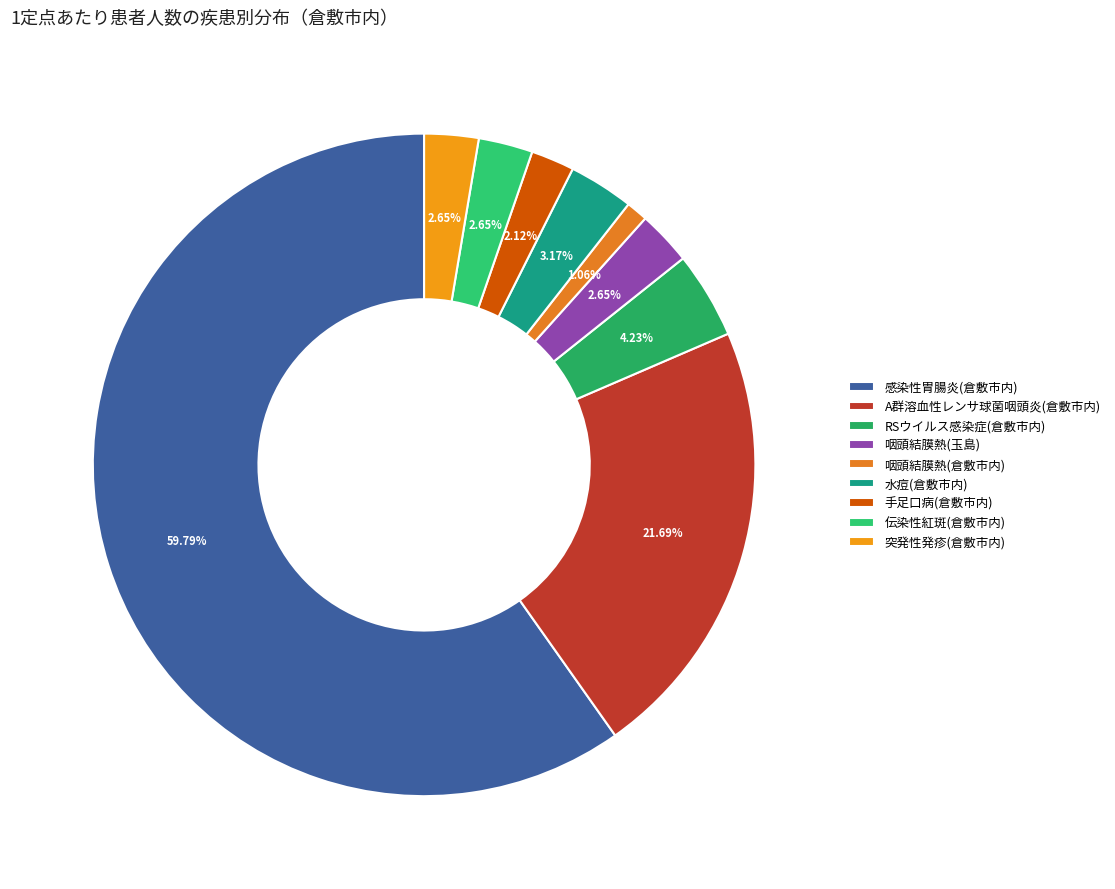

What portion of the pie excludes 咽頭結膜熱(玉島)?

97.4%